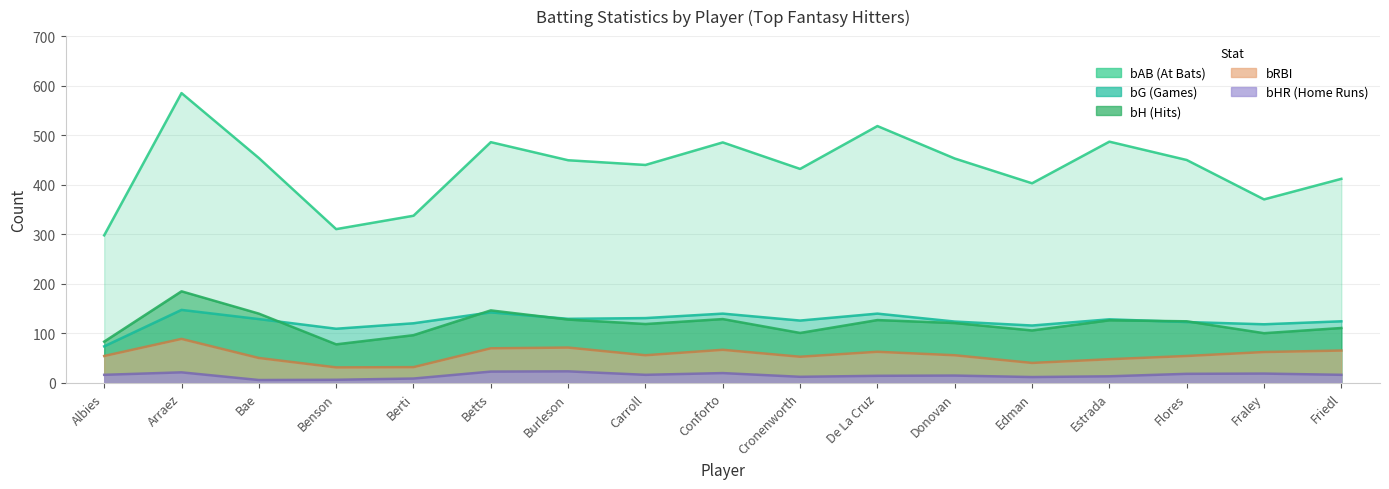

True or false: bAB and bG cross at least once.

False